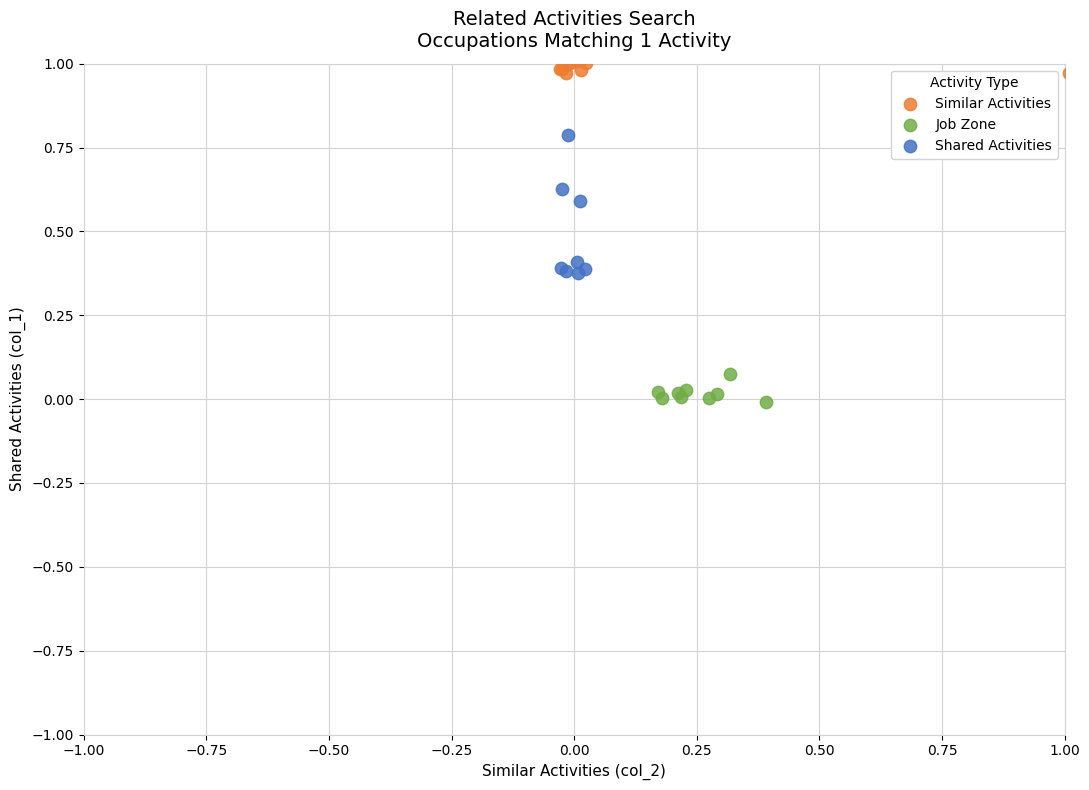

Which series reaches the minimum Y coordinate?

Job Zone